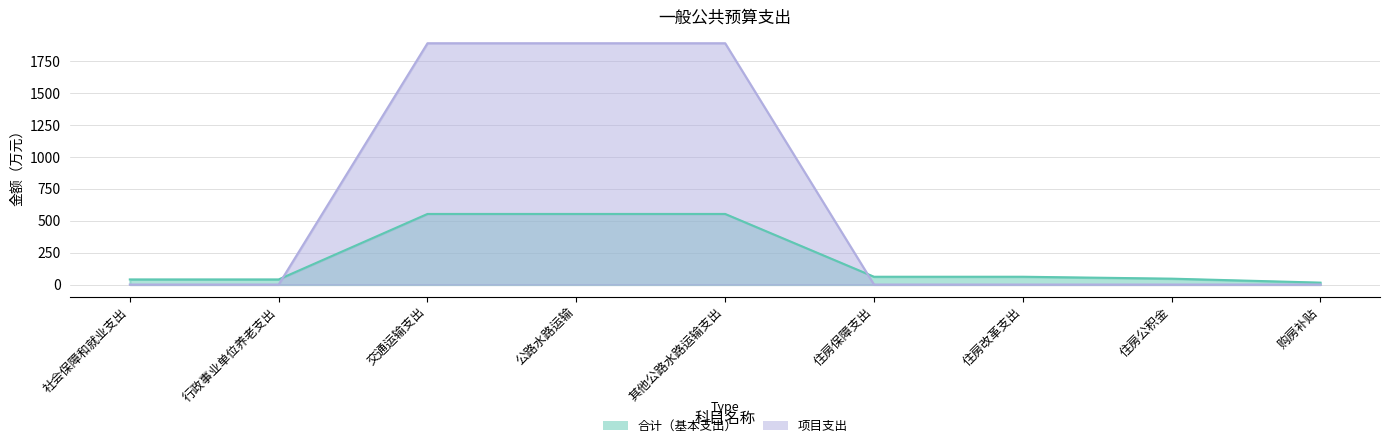

What are all the series names shown in the legend?

合计（基本支出）, 项目支出